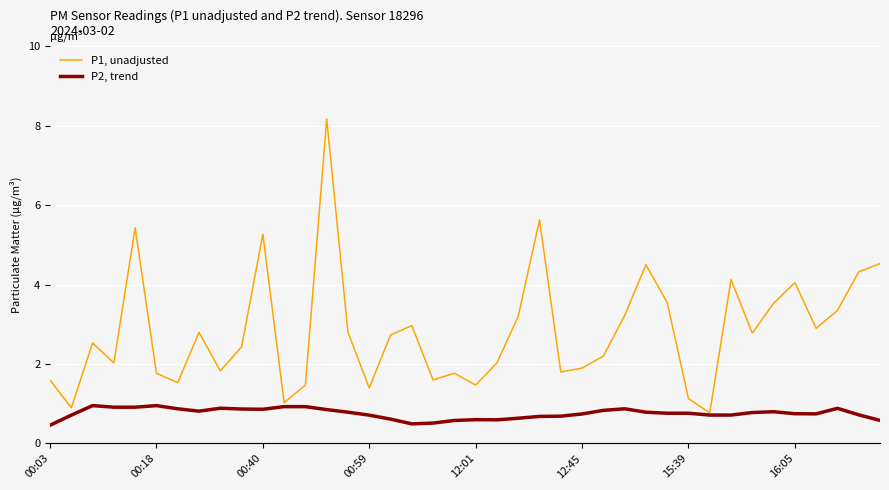

Which series has the largest total across all categories?

P1, unadjusted